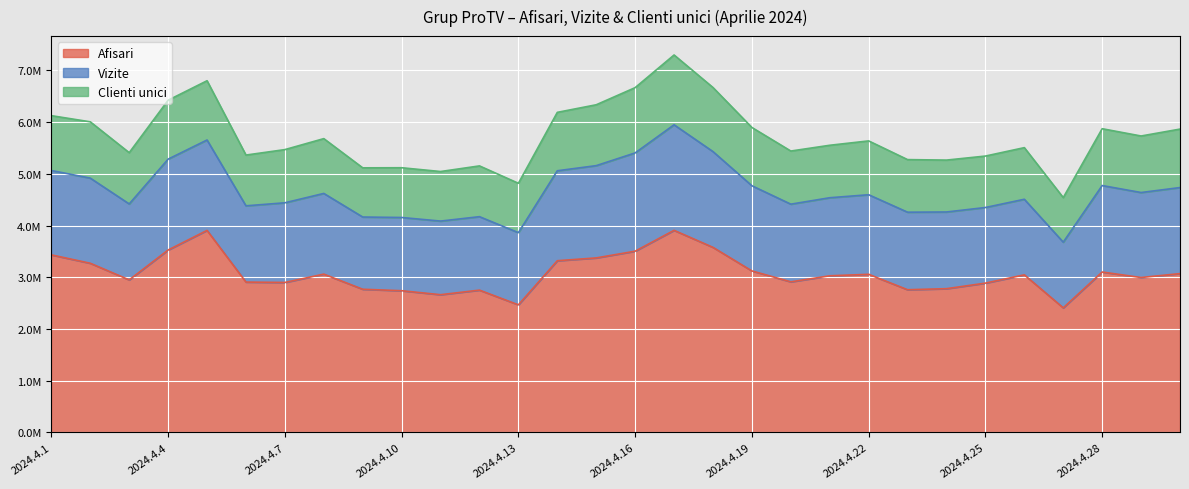

What are all the series names shown in the legend?

Afisari, Vizite, Clienti unici